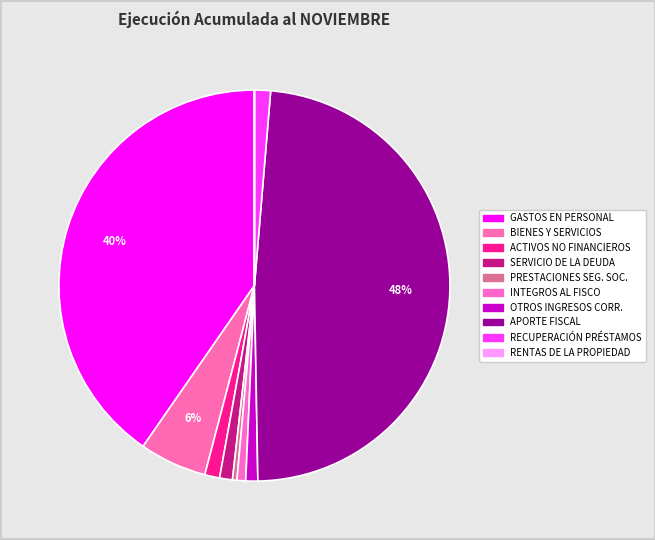

Is there a majority slice in this chart?

No